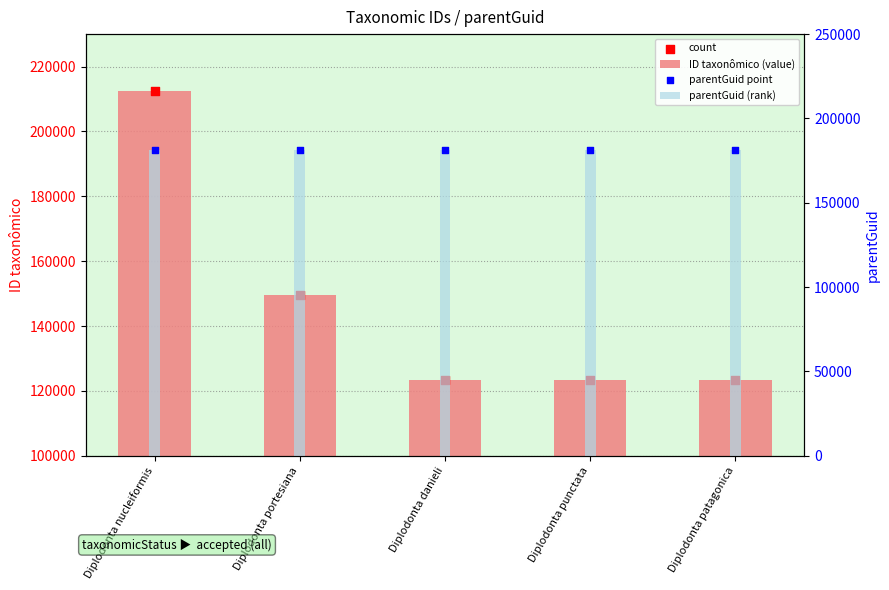

Which series reaches the maximum Y coordinate?

ID taxonômico (value)